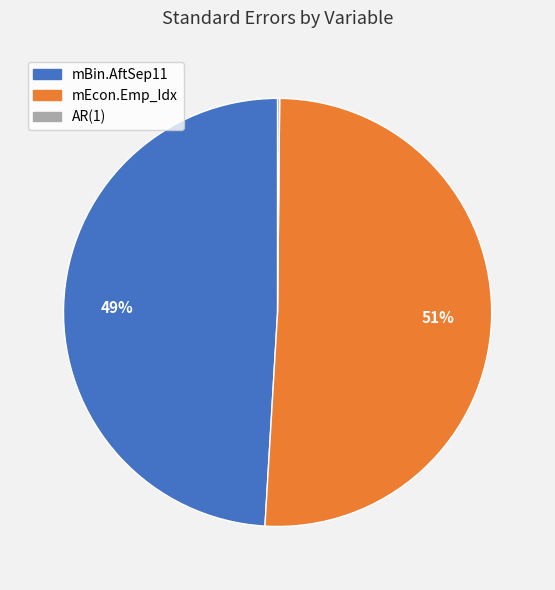

The mBin.AftSep11 slice represents 59% of the pie. True or false?

False